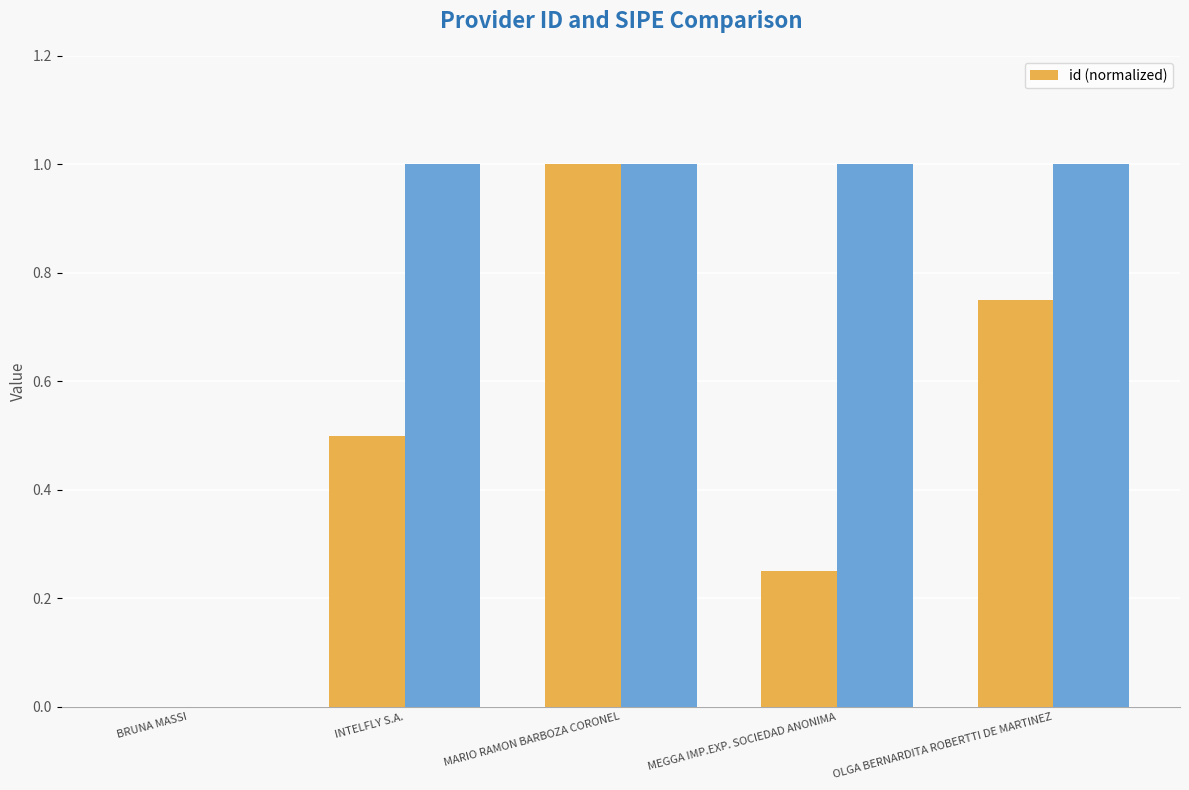

List the labels in order of value, largest first.

MARIO RAMON BARBOZA CORONEL, OLGA BERNARDITA ROBERTTI DE MARTINEZ, INTELFLY S.A., MEGGA IMP.EXP. SOCIEDAD ANONIMA, BRUNA MASSI